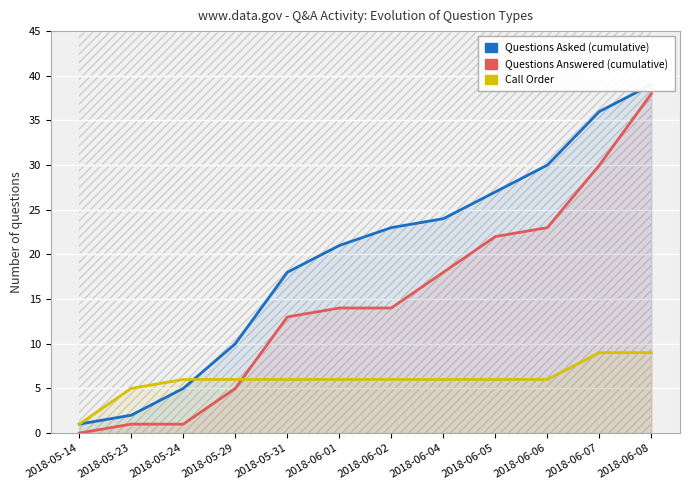

Which label corresponds to the smallest value in the chart?

2018-05-14